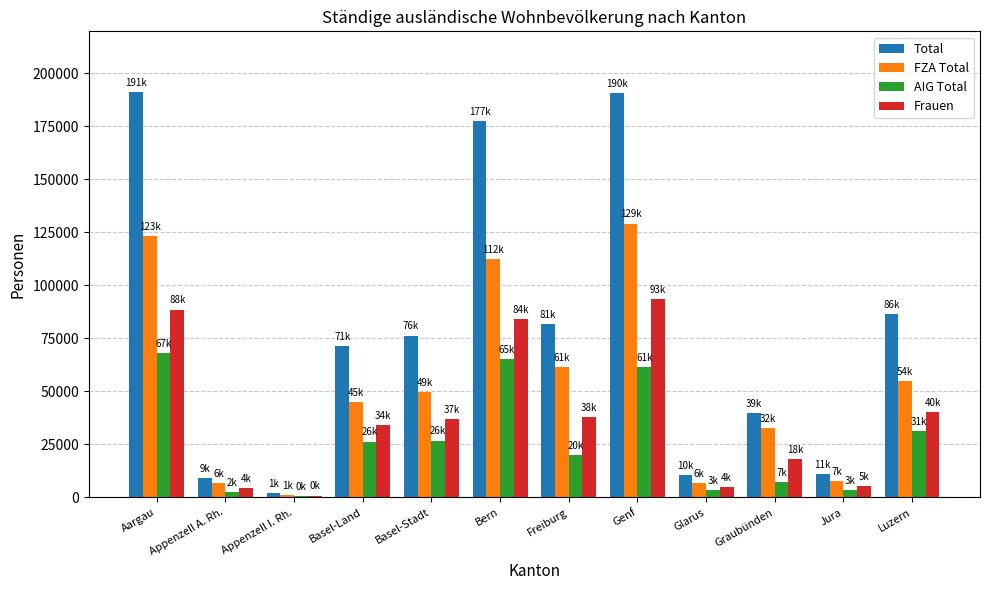

What is the maximum value for Frauen?

93713